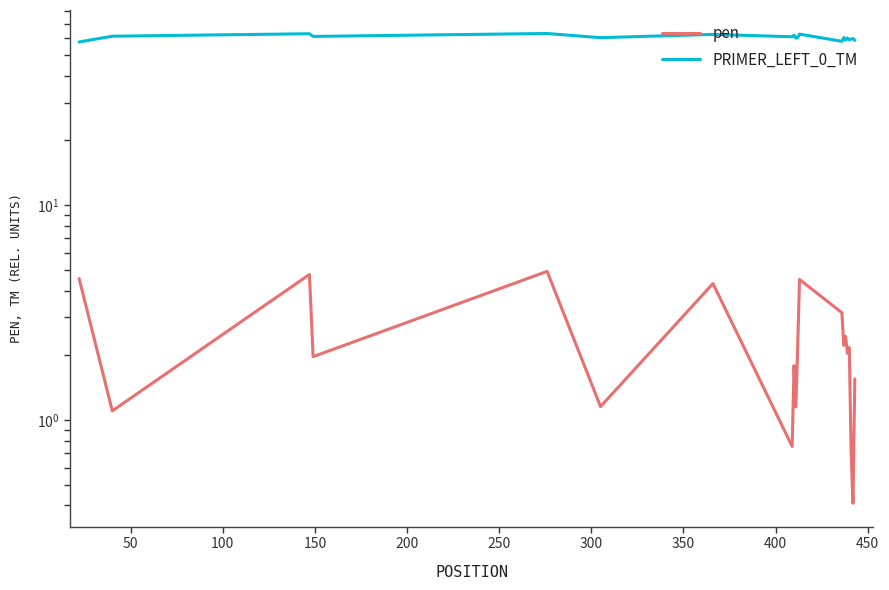

What is the difference between the highest and lowest values at 450?

58.7